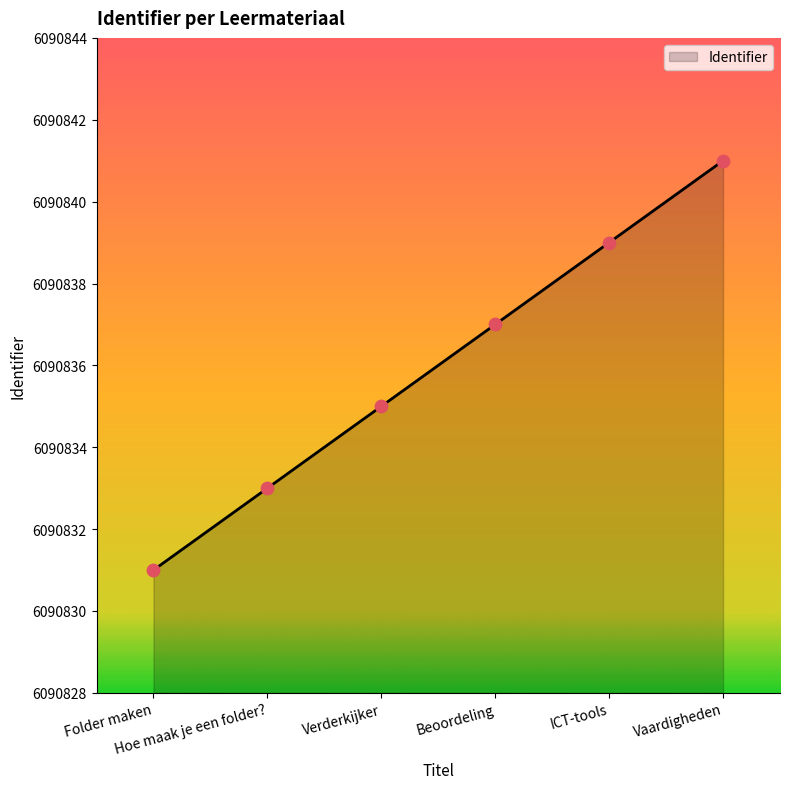

What is the change in value from Folder maken to Verderkijker?

+4